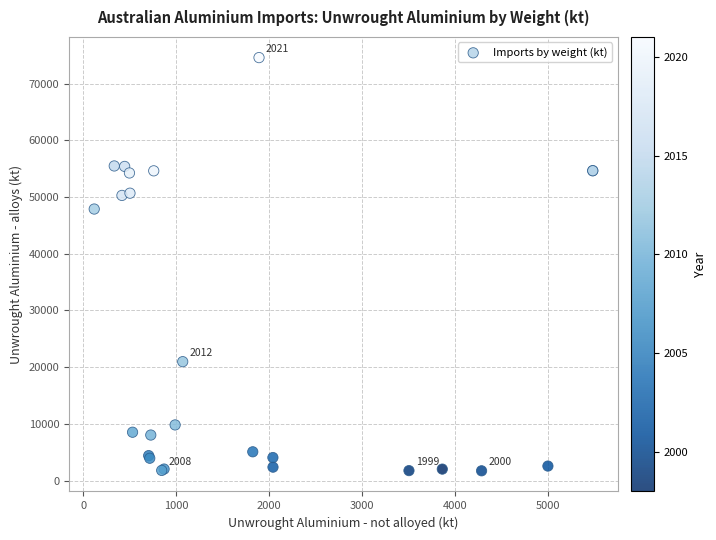

What Y value in the scatter plot is closest to 38161?

47885.1